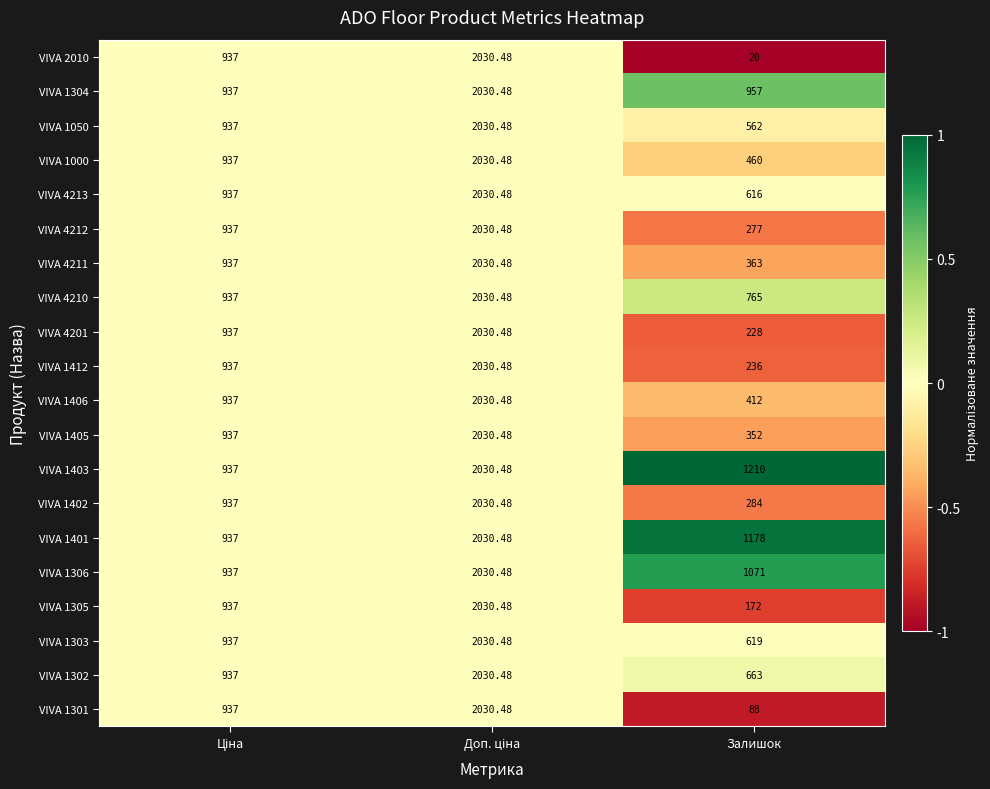

At which category does the chart reach its minimum across all series?

Залишок